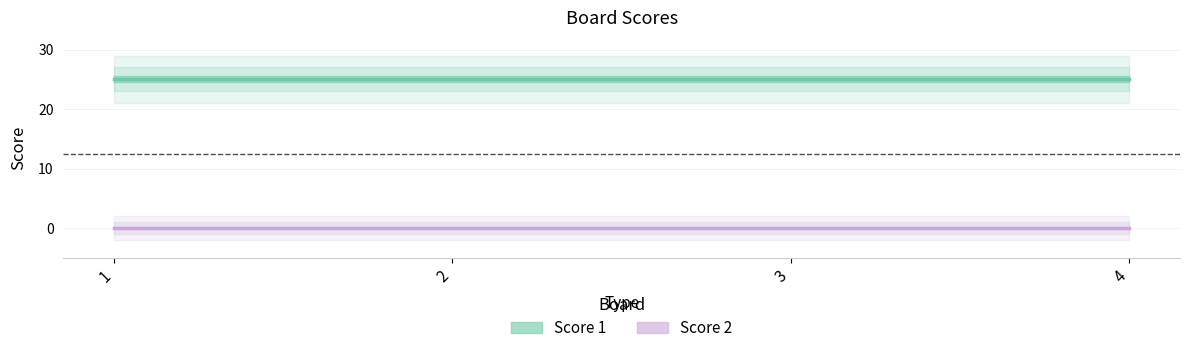

Reading right to left, what are all the values shown in this chart?

Score 1: 4=25	3=25	2=25	1=25
Score 2: 4=0	3=0	2=0	1=0